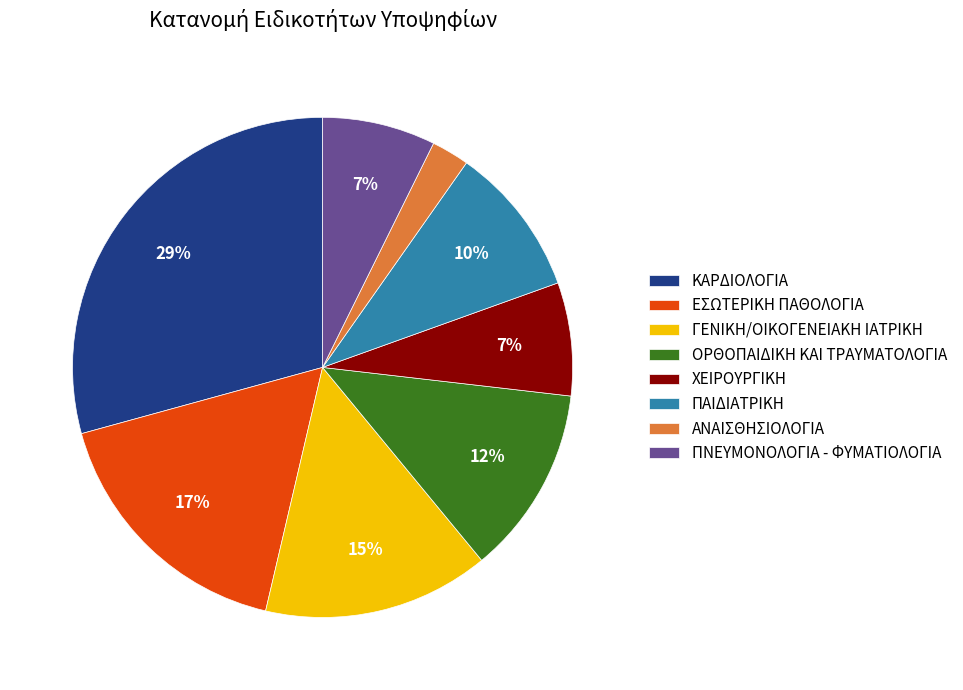

Which has a higher value, ΓΕΝΙΚΗ/ΟΙΚΟΓΕΝΕΙΑΚΗ ΙΑΤΡΙΚΗ or ΚΑΡΔΙΟΛΟΓΙΑ?

ΚΑΡΔΙΟΛΟΓΙΑ